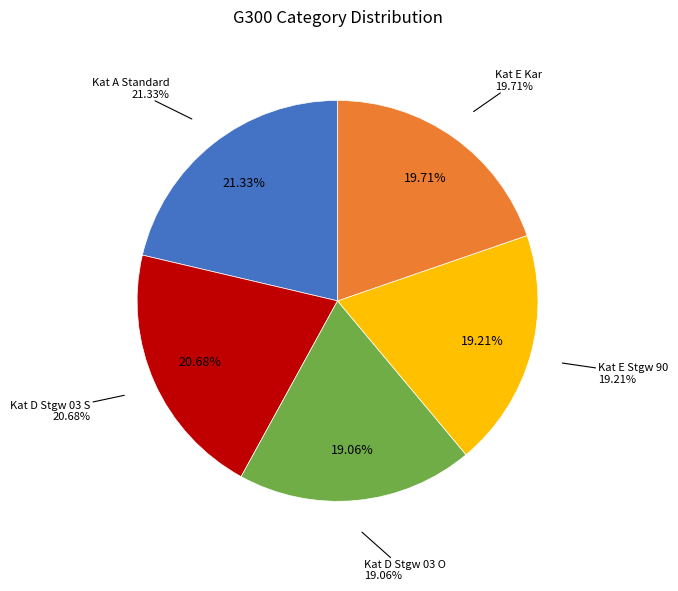

What is the total percentage of Kat A Standard and Kat D Stgw 03 S?

42.0%